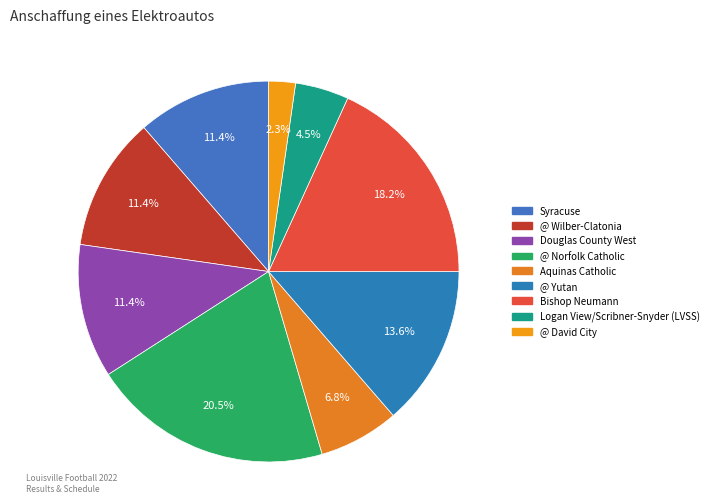

Which slice is the largest?

@ Norfolk Catholic